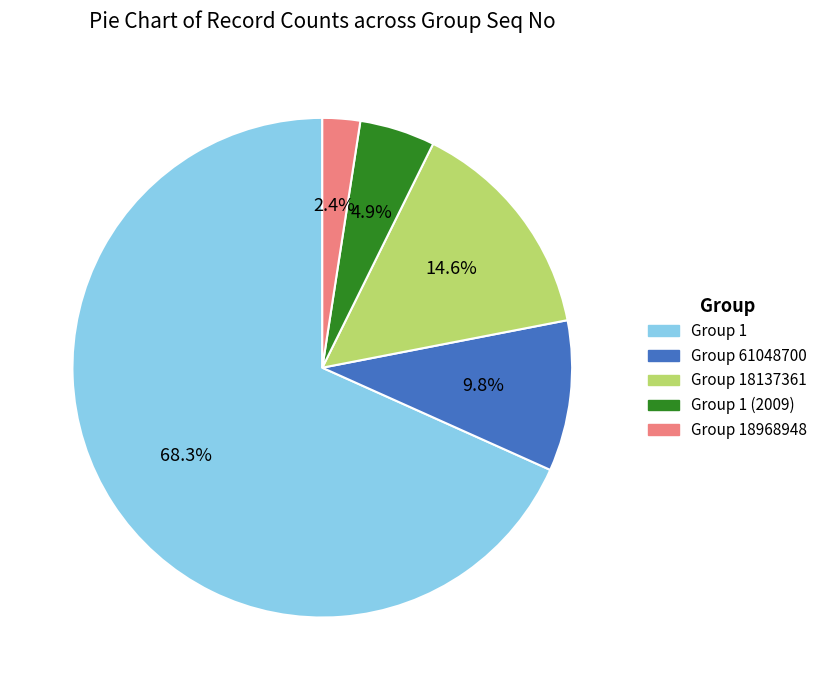

Is there a majority slice in this chart?

Yes